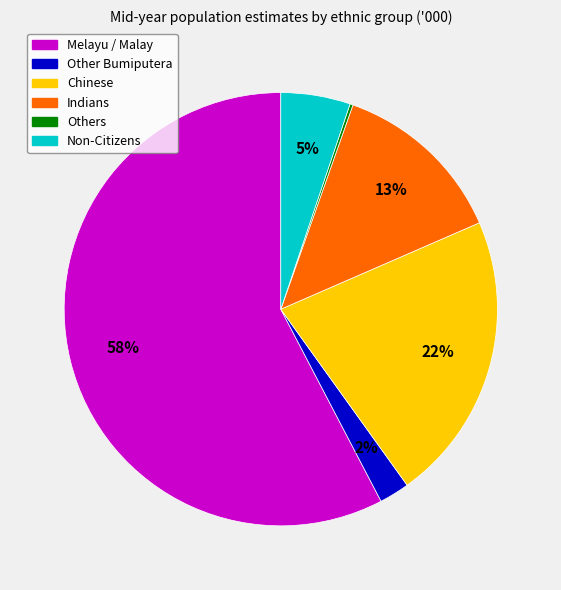

To the nearest percent, what is the average slice percentage?

17%